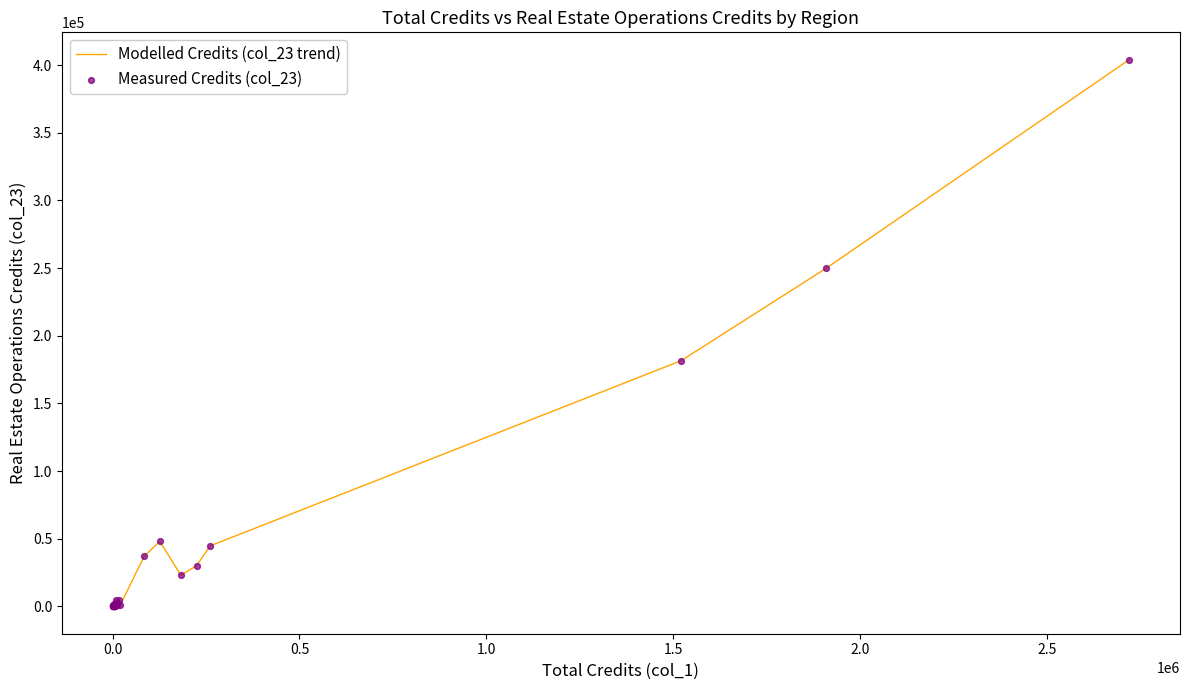

What is the difference between the maximum and minimum values?

403978